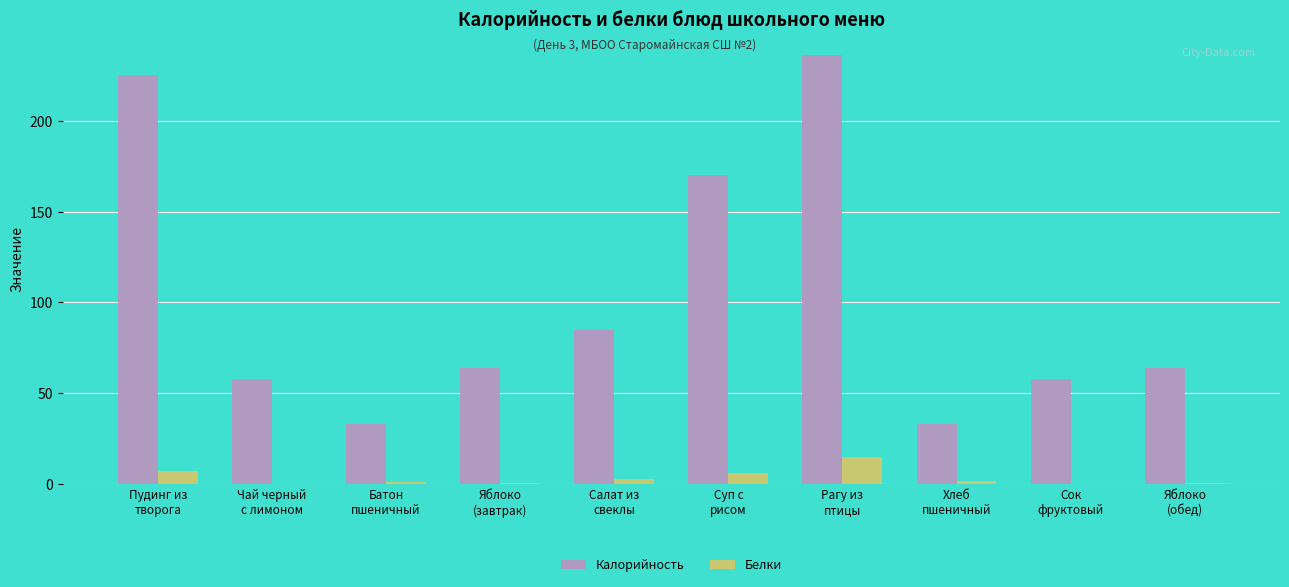

Where does the Калорийность series first go above 64?

Пудинг из
творога